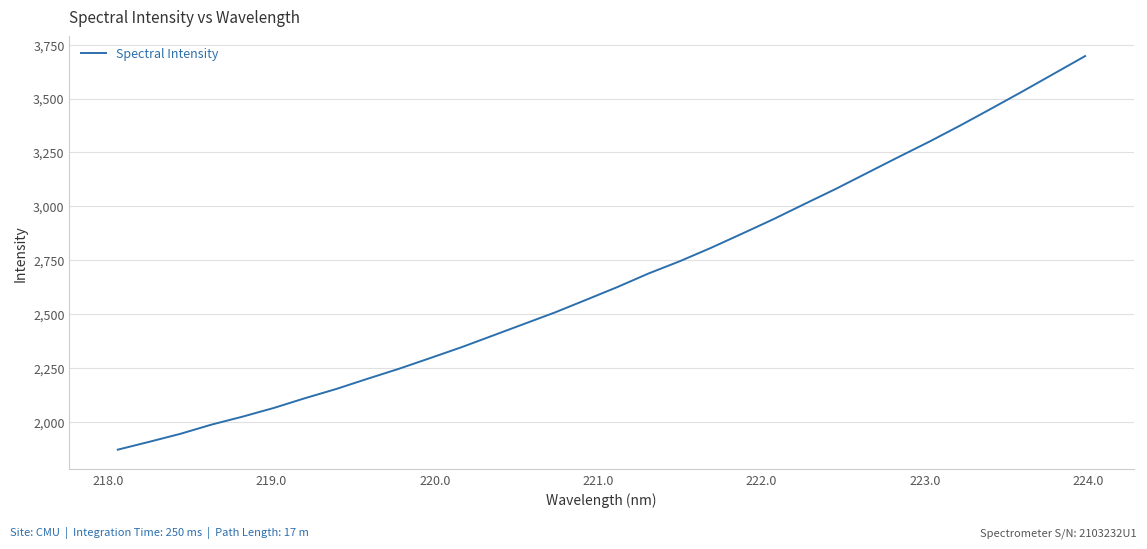

What is the minimum value shown in the chart?

1871.0